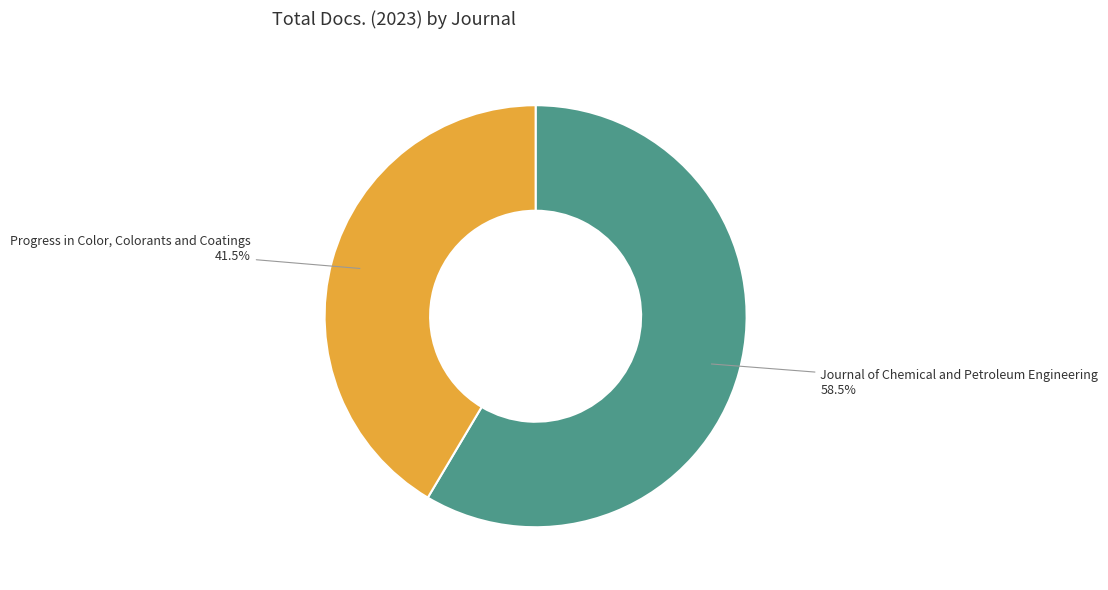

What is the total percentage of Progress in Color, Colorants and Coatings and Journal of Chemical and Petroleum Engineering?

100.0%